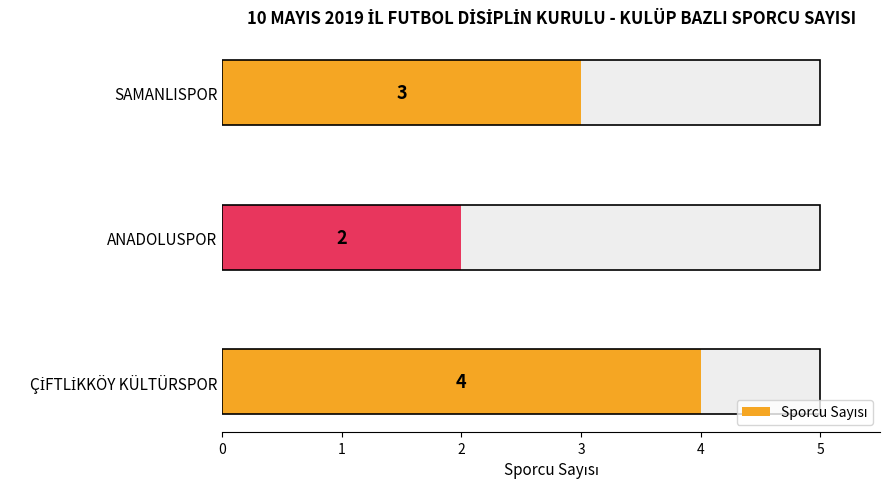

Between SAMANLISPOR and ANADOLUSPOR, which is larger?

SAMANLISPOR